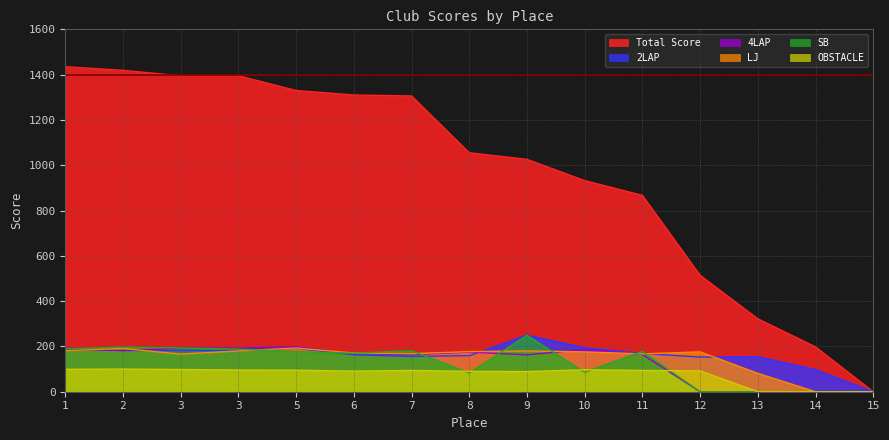

True or false: 2LAP has more than 1 interior local peaks.

True